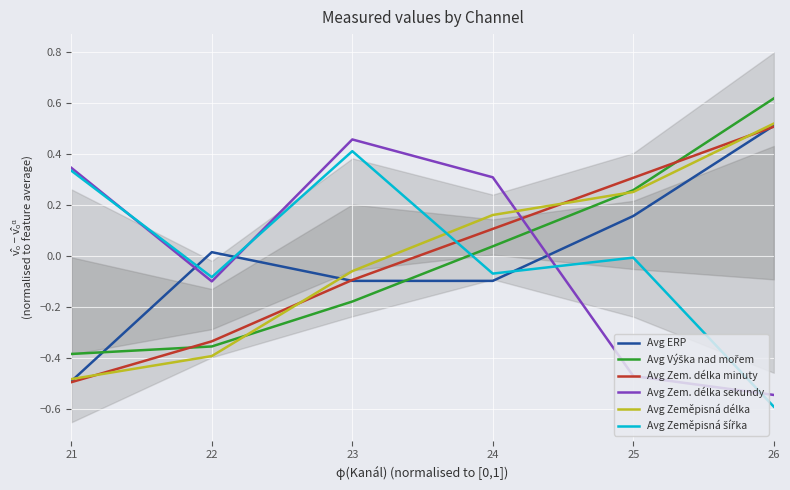

Between 26 and 24, which is larger?

26